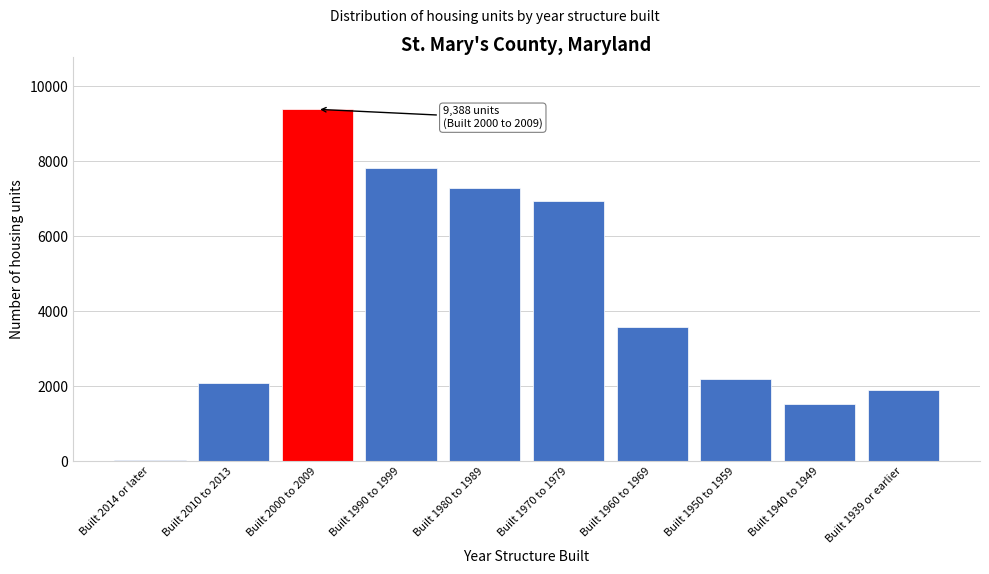

Reading left to right, extract all data points from this chart.

Built 2014 or later=39	Built 2010 to 2013=2088	Built 2000 to 2009=9388	Built 1990 to 1999=7813	Built 1980 to 1989=7291	Built 1970 to 1979=6946	Built 1960 to 1969=3582	Built 1950 to 1959=2187	Built 1940 to 1949=1526	Built 1939 or earlier=1902